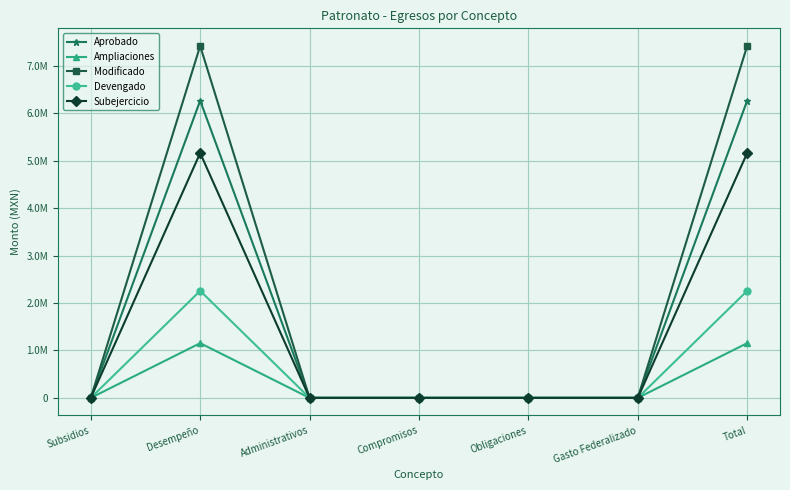

What are all the series names shown in the legend?

Aprobado, Ampliaciones, Modificado, Devengado, Subejercicio